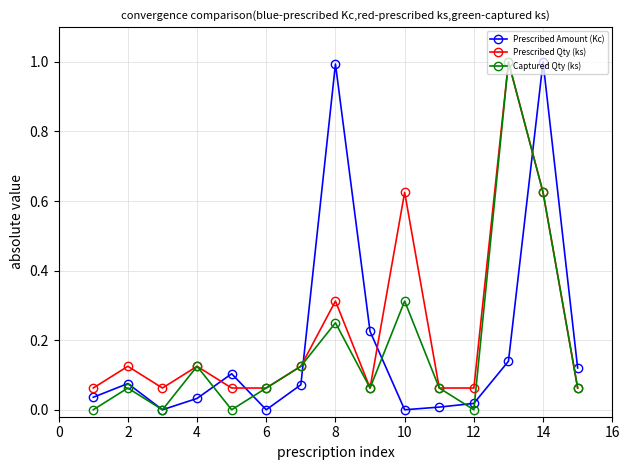

What are all the series names shown in the legend?

Prescribed Amount (Kc), Prescribed Qty (ks), Captured Qty (ks)